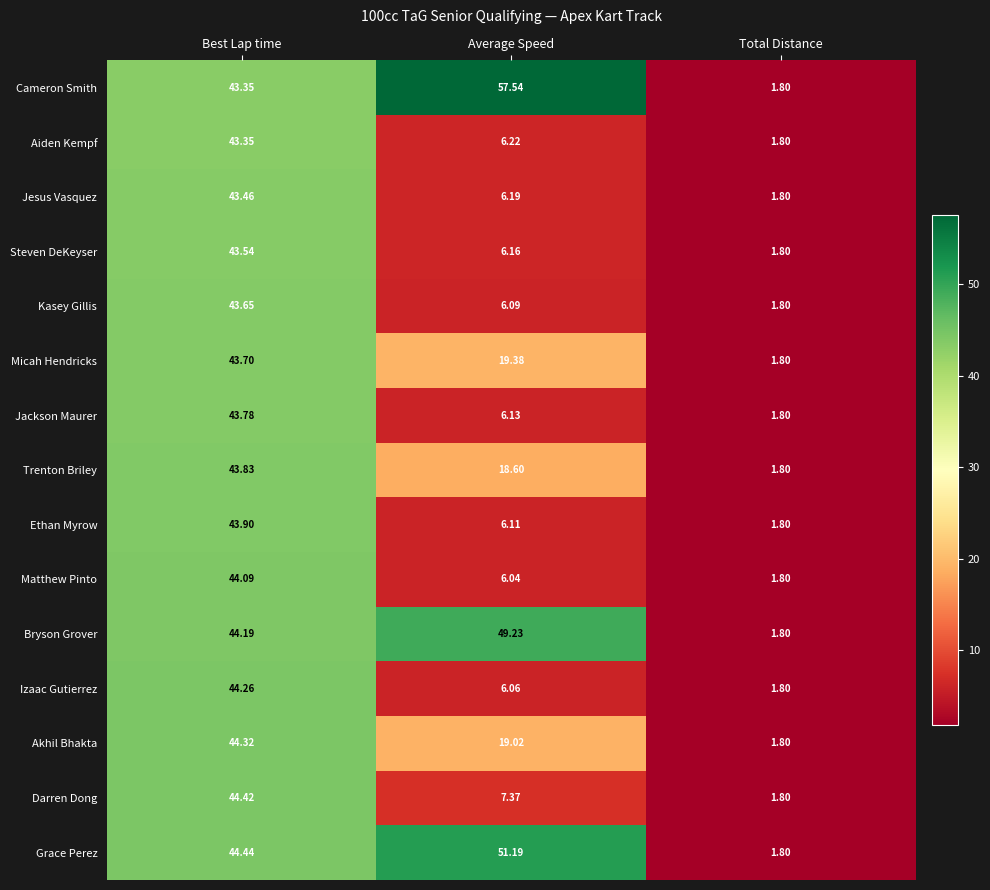

Which series changed the most between Best Lap time and Total Distance?

Grace Perez